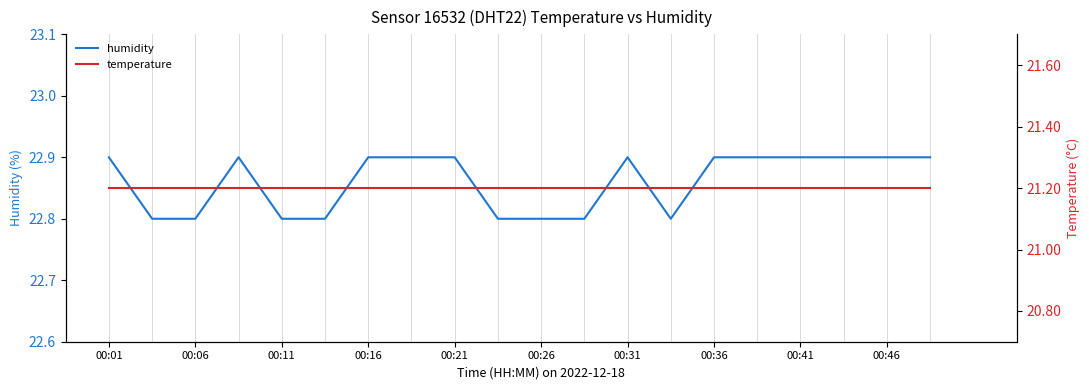

The humidity series shows 40.6 at 00:41. True or false?

False